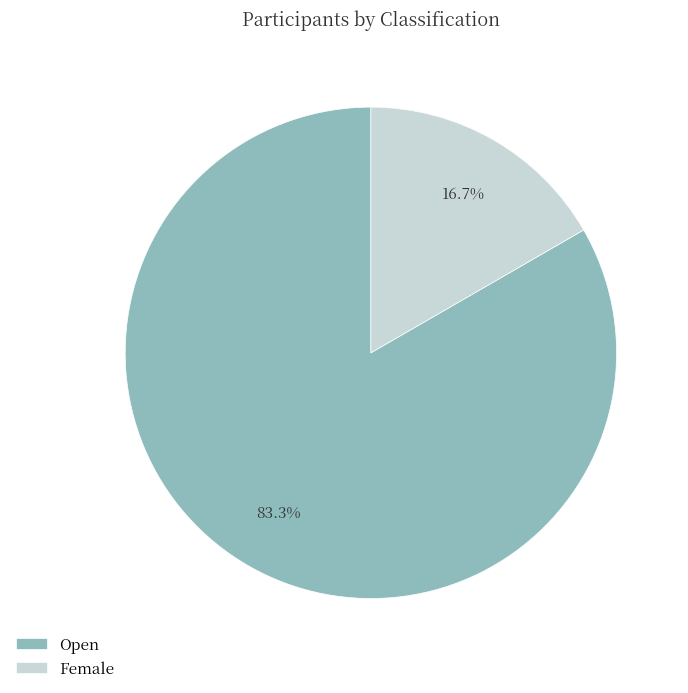

How many segments does this pie chart have?

2